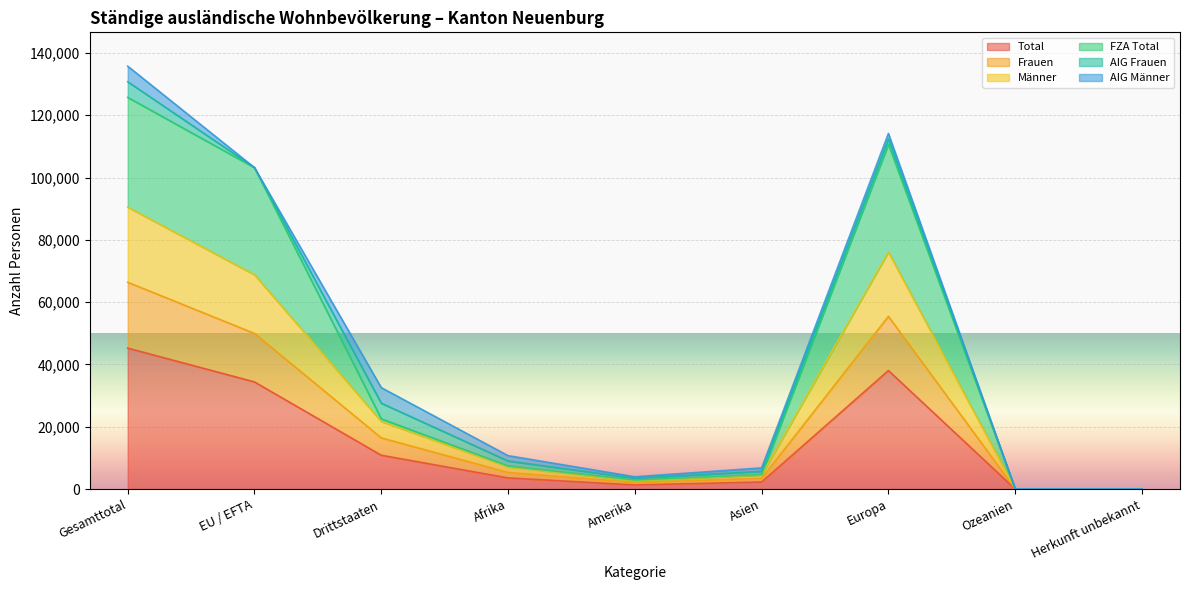

True or false: Frauen has a value of 58 at Ozeanien.

False